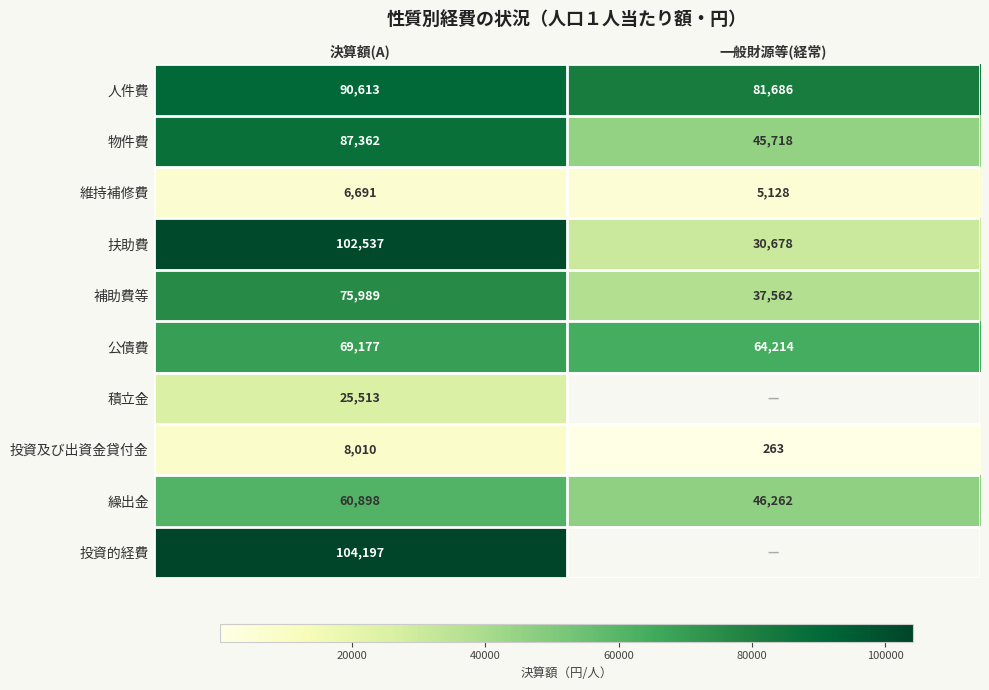

Count the 繰出金 values in the range 46262 to 60898.

2